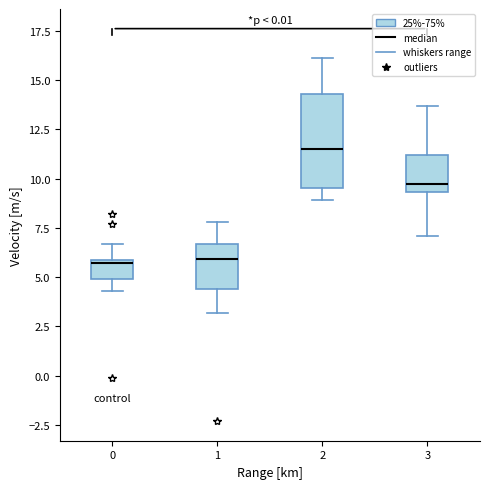

Which box is the tallest, from its lower edge to its upper edge?

2